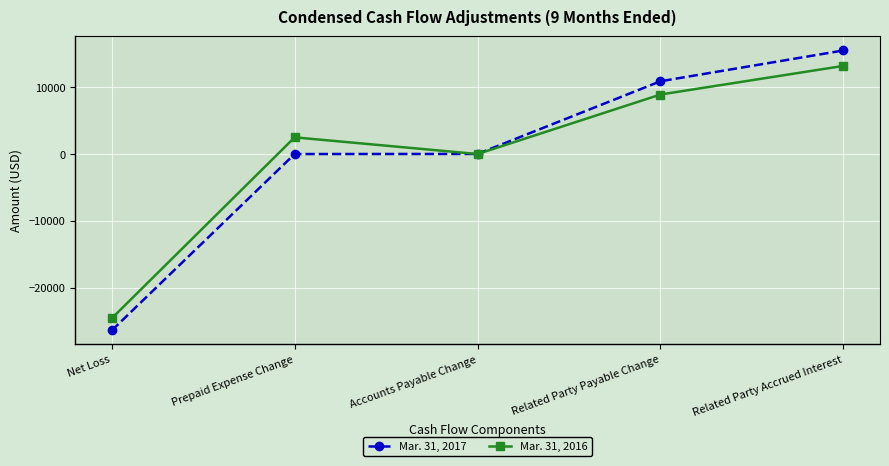

Does the chart have visible grid lines?

Yes